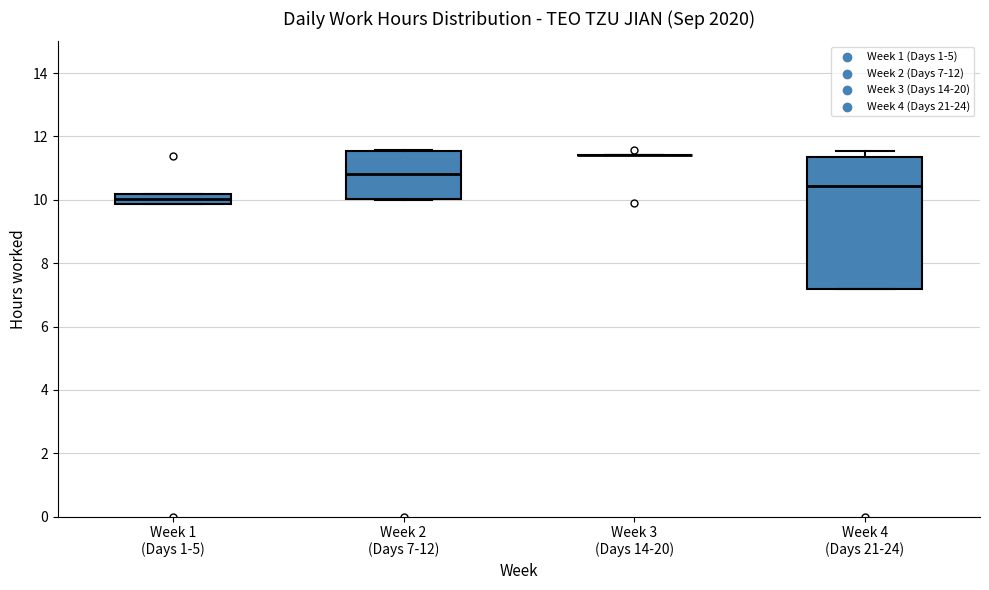

Which box is the tallest, from its lower edge to its upper edge?

Week 4 (Days 21-24)